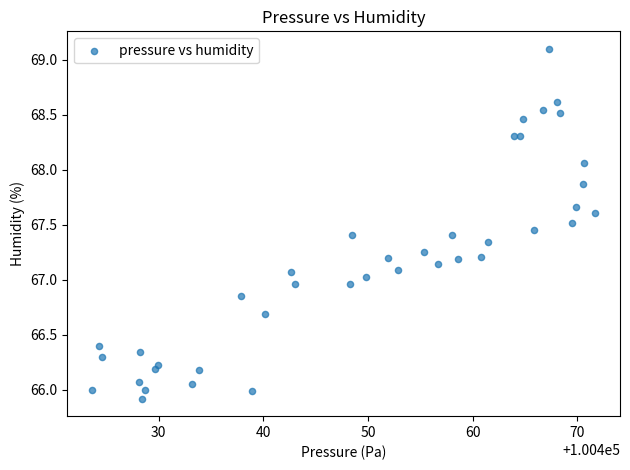

What is the range of Y values (max minus min)?

3.2